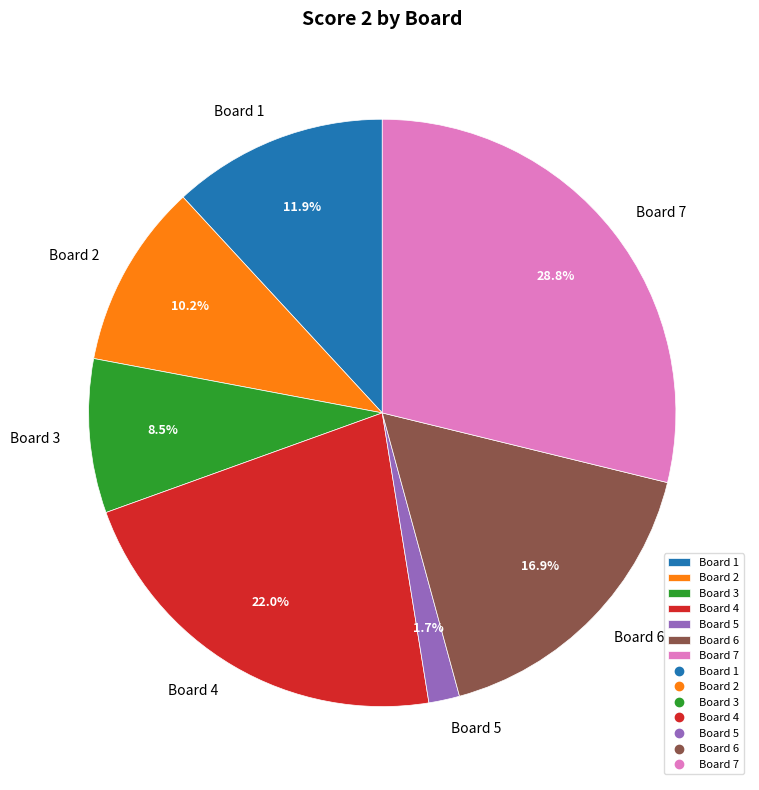

Which has a higher value, Board 2 or Board 3?

Board 2